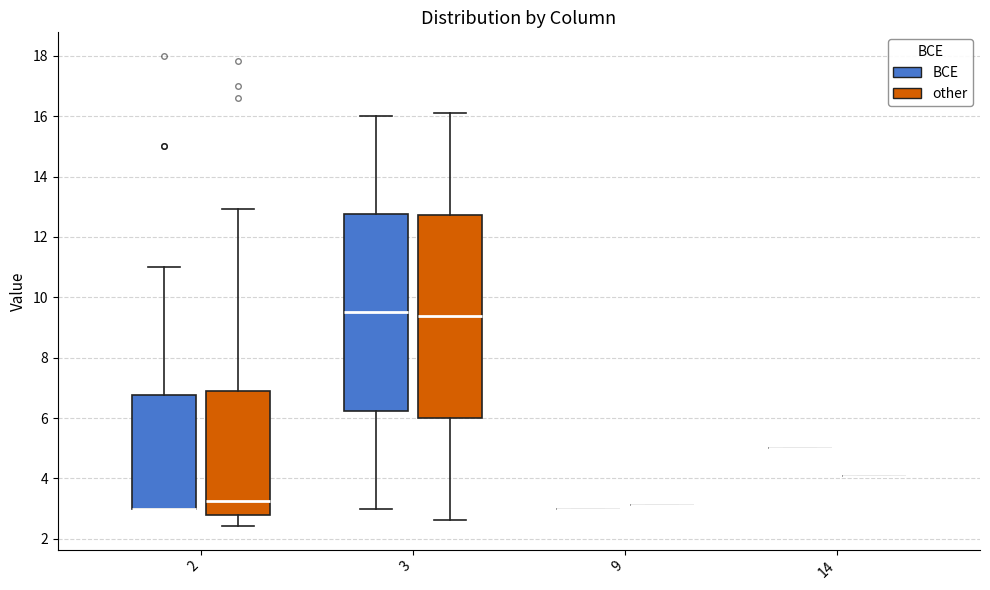

Which box is the tallest, from its lower edge to its upper edge?

3 (other)